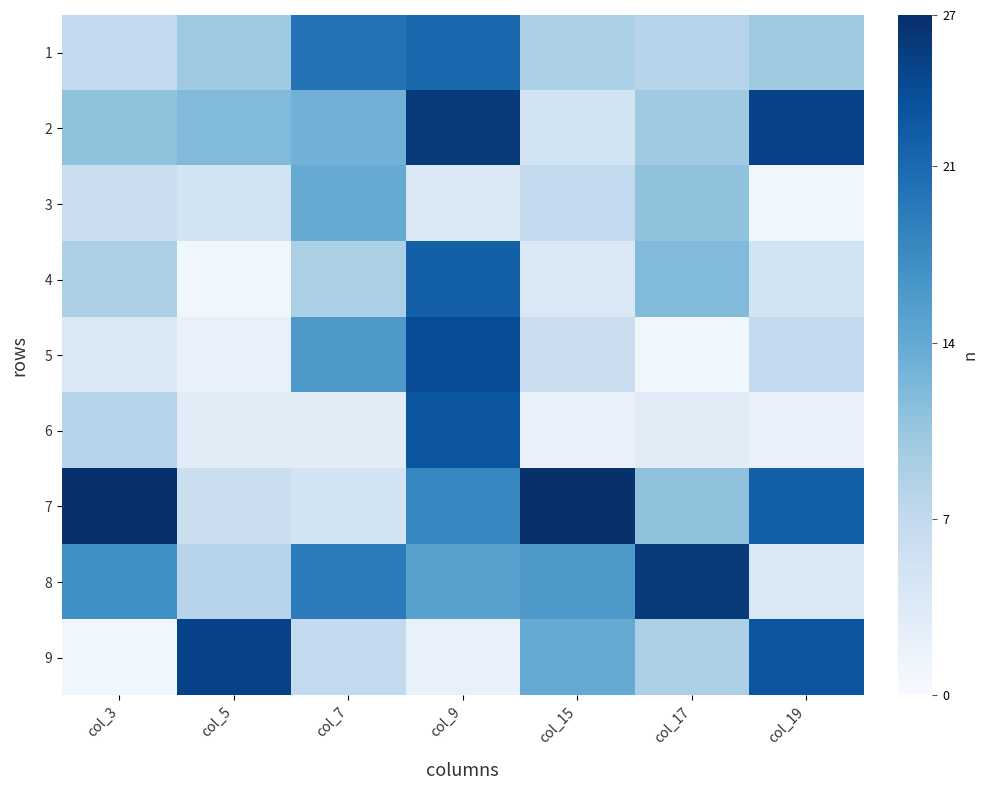

Reading right to left, what are all the values shown in this chart?

1: col_19=10	col_17=8	col_15=9	col_9=21	col_7=20	col_5=10	col_3=7
2: col_19=25	col_17=10	col_15=5	col_9=26	col_7=13	col_5=12	col_3=11
3: col_19=1	col_17=11	col_15=7	col_9=4	col_7=14	col_5=5	col_3=6
4: col_19=5	col_17=12	col_15=4	col_9=22	col_7=9	col_5=1	col_3=9
5: col_19=7	col_17=1	col_15=6	col_9=24	col_7=16	col_5=2	col_3=4
6: col_19=2	col_17=3	col_15=2	col_9=23	col_7=3	col_5=3	col_3=8
7: col_19=22	col_17=11	col_15=27	col_9=18	col_7=5	col_5=6	col_3=27
8: col_19=4	col_17=26	col_15=16	col_9=15	col_7=19	col_5=8	col_3=17
9: col_19=23	col_17=9	col_15=14	col_9=2	col_7=7	col_5=25	col_3=1